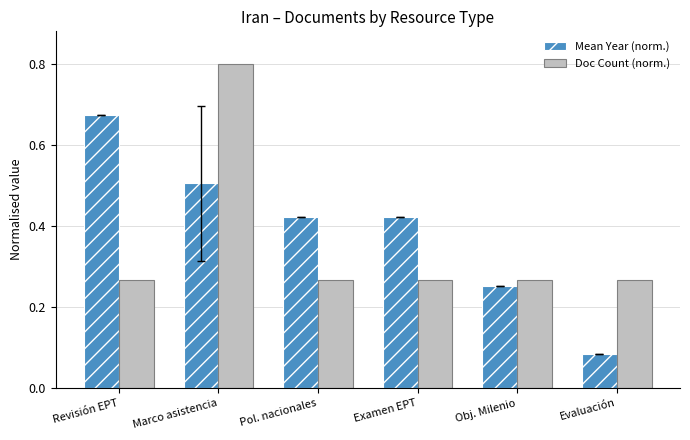

Count the Doc Count (norm.) values in the range 0 to 1.

6